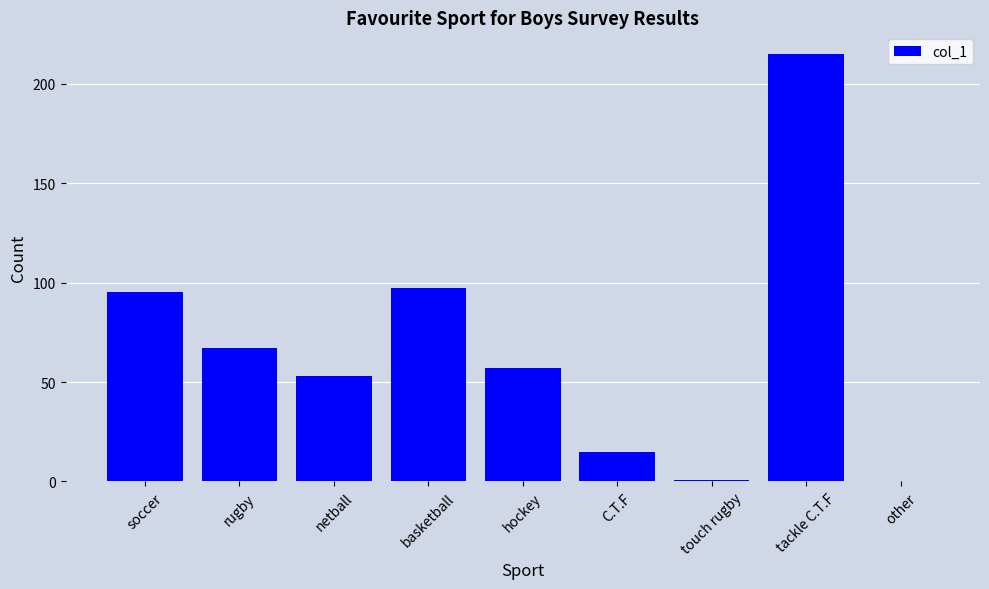

Between tackle C.T.F and touch rugby, which is larger?

tackle C.T.F